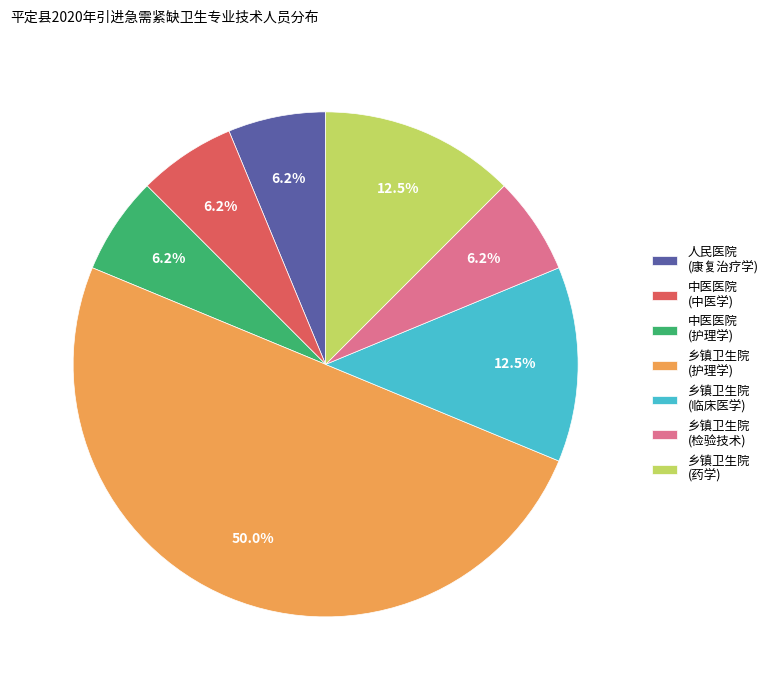

To the nearest percent, what is the average slice percentage?

14%